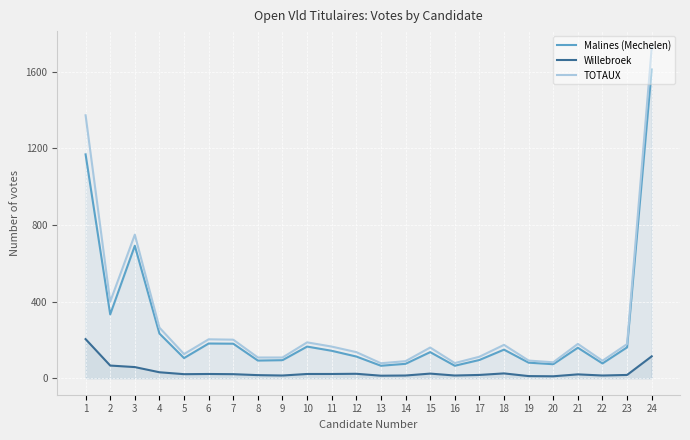

What are all the series names shown in the legend?

Malines (Mechelen), Willebroek, TOTAUX